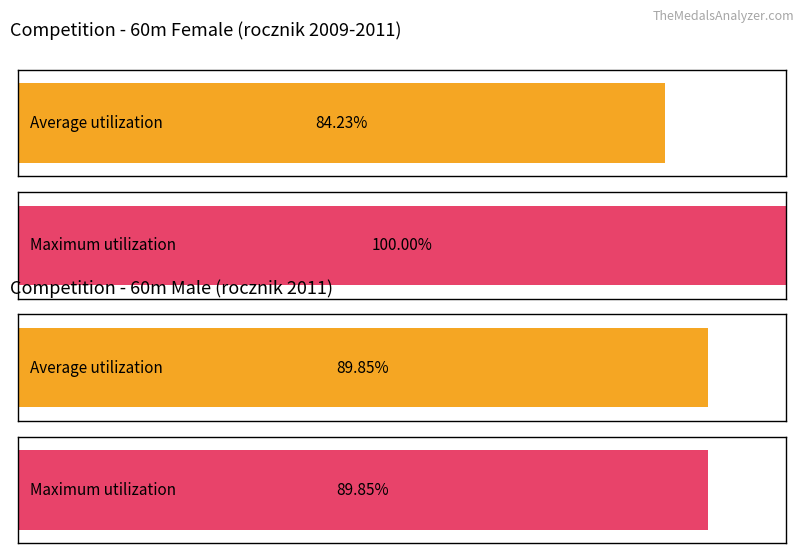

How many bars are there in each group?

2